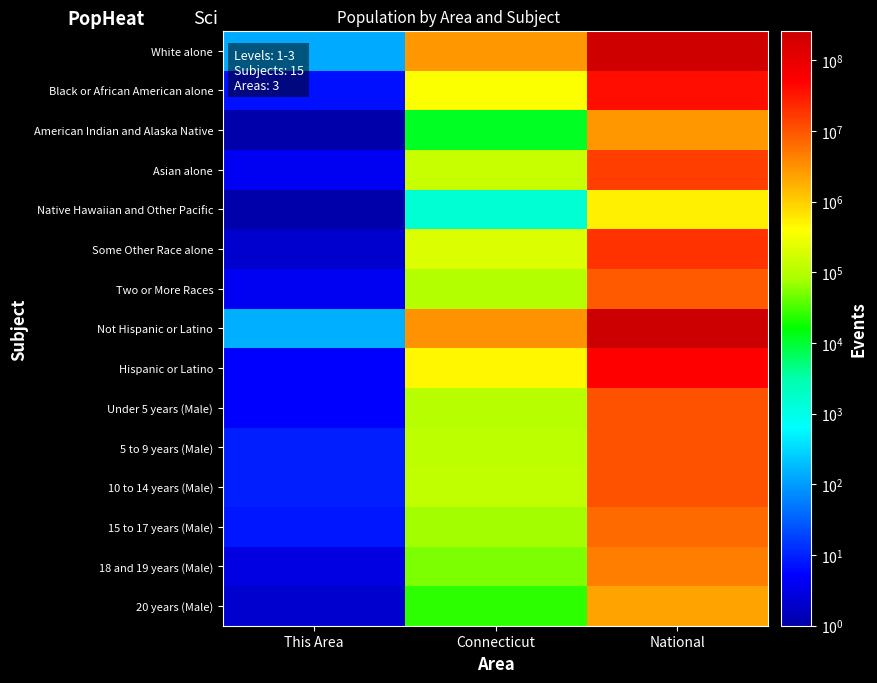

What is the difference between the highest and lowest values at Connecticut?

3093582